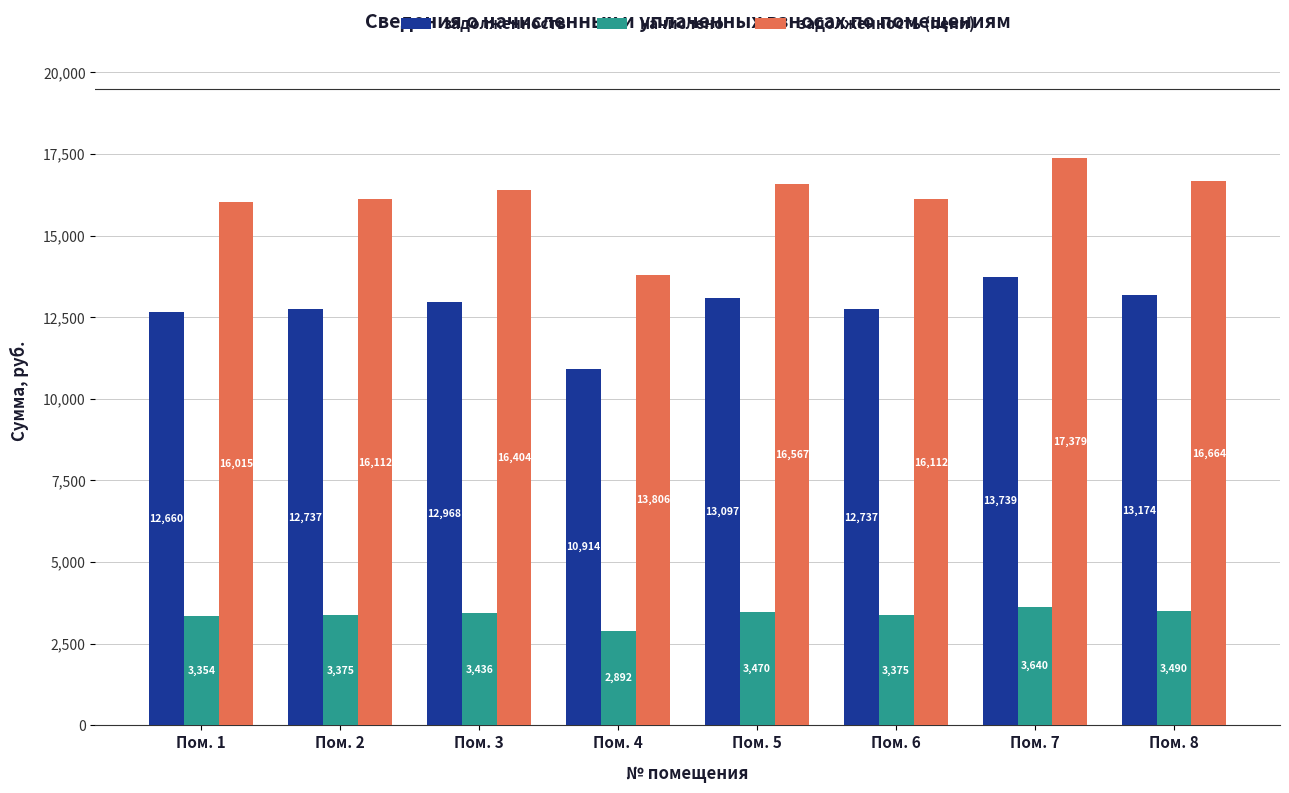

What is the smallest value displayed?

2891.8